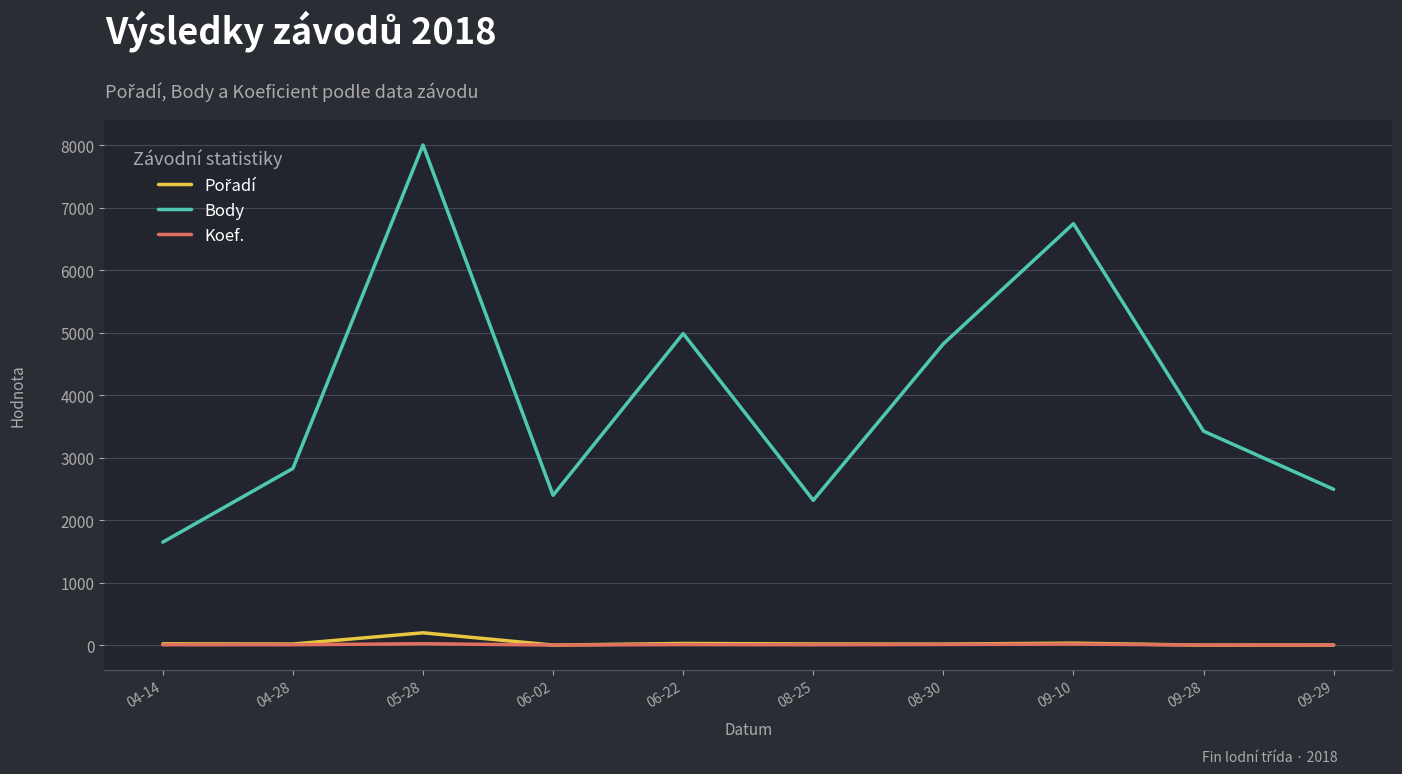

How many series are shown in this chart?

3